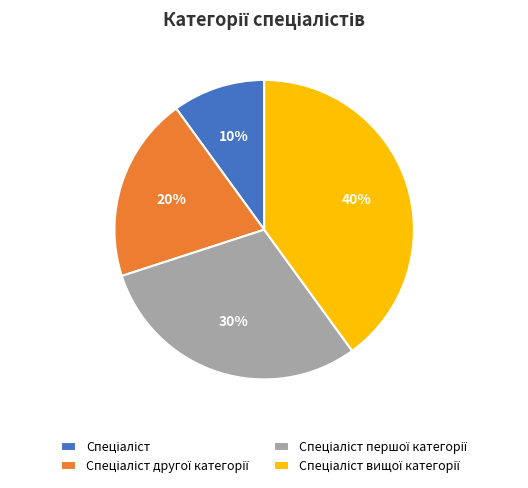

Is there any slice that represents more than half of the pie?

No